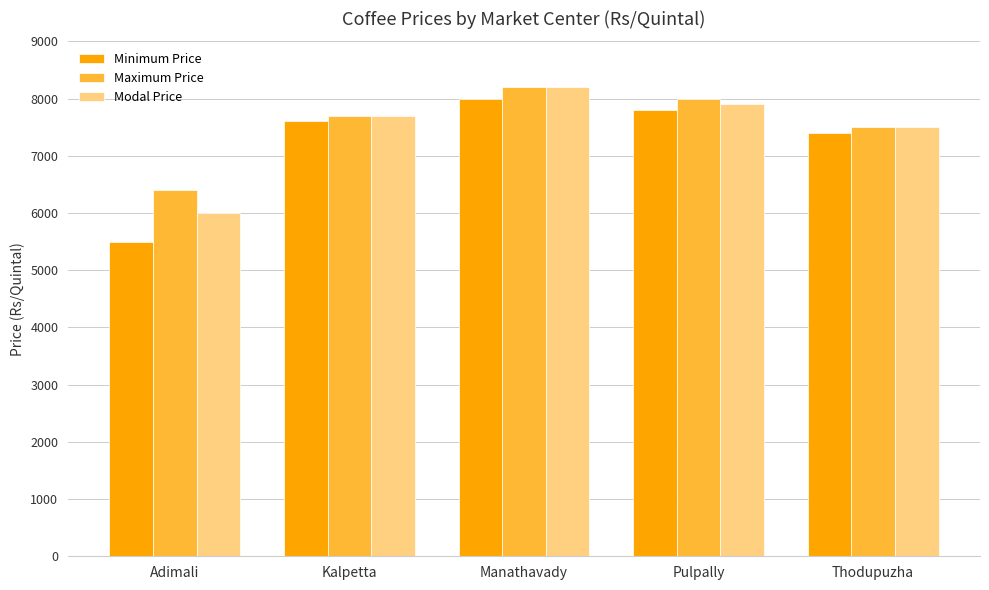

Rank the series at Adimali from highest to lowest value.

Maximum Price, Modal Price, Minimum Price